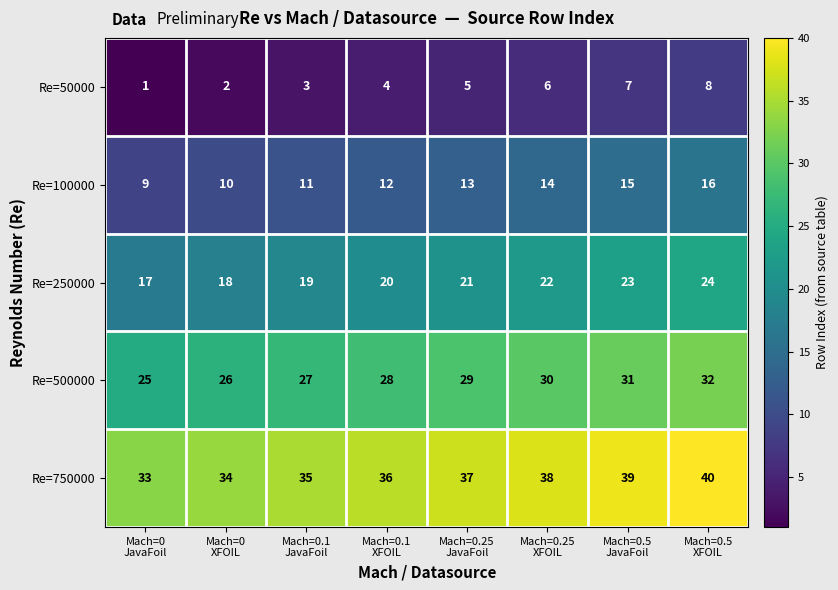

At how many categories does at least one series exceed 29?

8